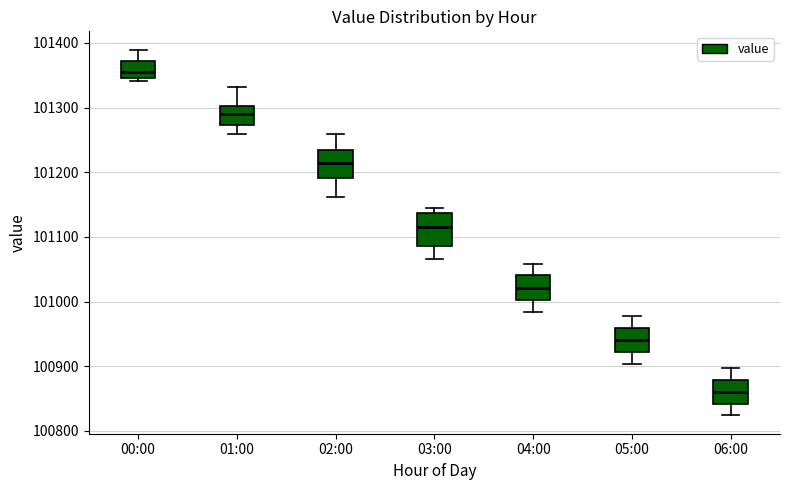

Reading left to right, read every box against the y-axis: the position of its median line, the range the box covers, and the ends of its whiskers. The values are not printed on the chart, so give them approximately, as read against the axis.

00:00: median 101350 (inside the box), box 101350 to 101370, whiskers 101340 to 101390
01:00: median 101290, box 101270 to 101300, whiskers 101260 to 101330
02:00: median 101210, box 101190 to 101230, whiskers 101160 to 101260
03:00: median 101120, box 101090 to 101140, whiskers 101070 to 101150
04:00: median 101020, box 101000 to 101040, whiskers 100980 to 101060
05:00: median 100940, box 100920 to 100960, whiskers 100900 to 100980
06:00: median 100860, box 100840 to 100880, whiskers 100820 to 100900